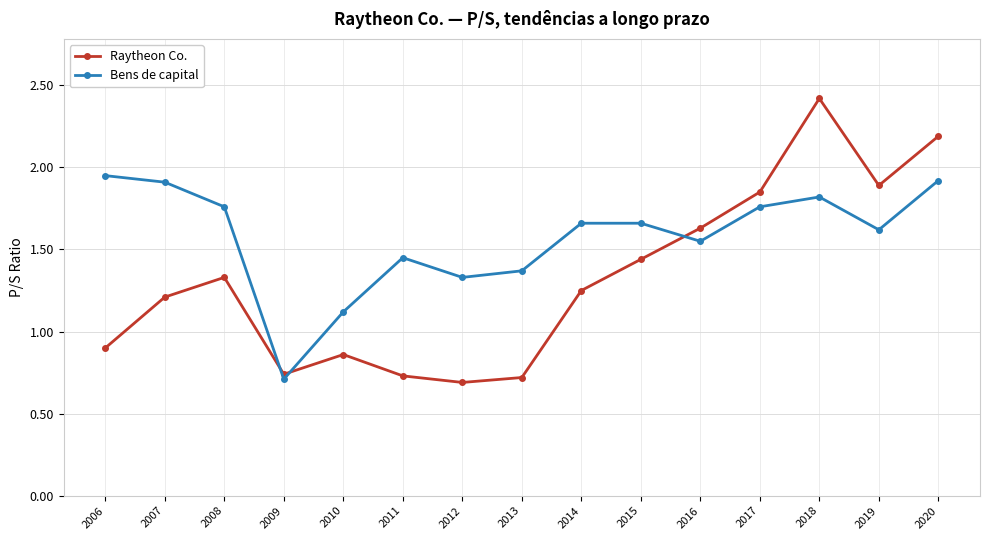

Where is Raytheon Co. nearest to the value 1?

2006